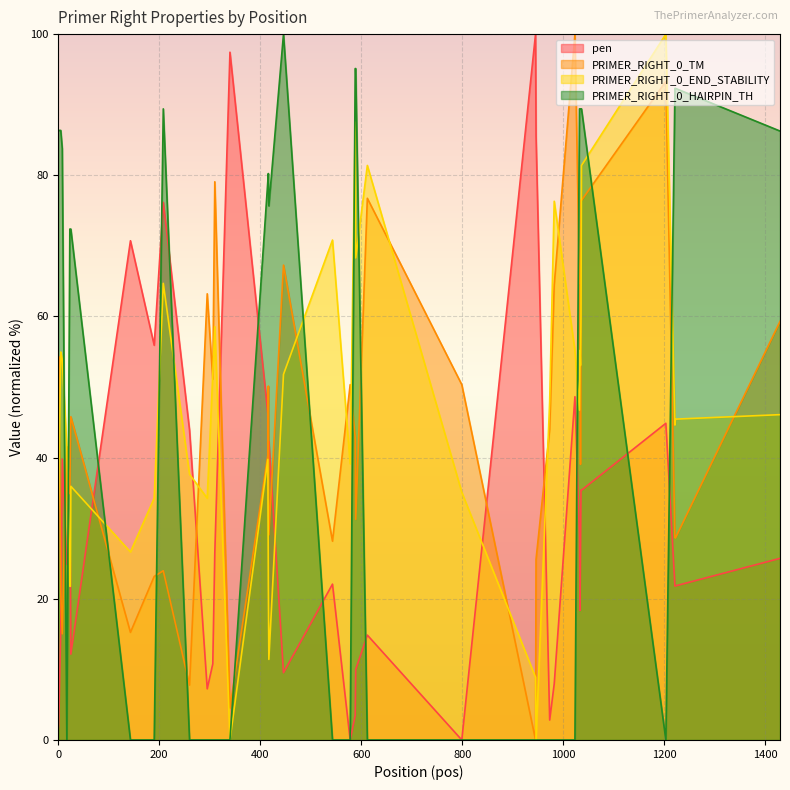

How many lines are shown in the chart?

4